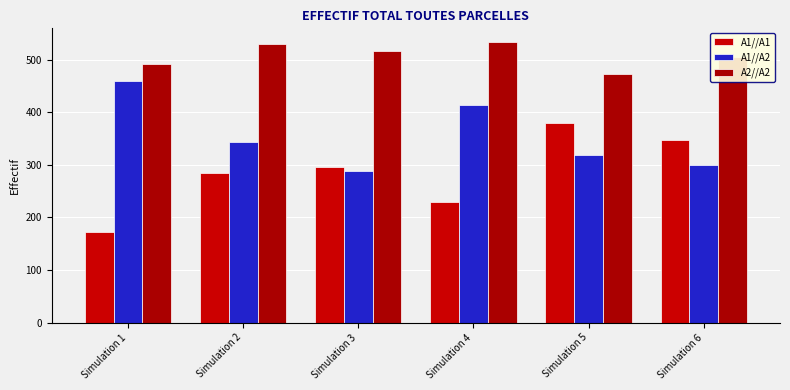

What is the difference between the maximum and minimum values in the A2//A2 series?

61